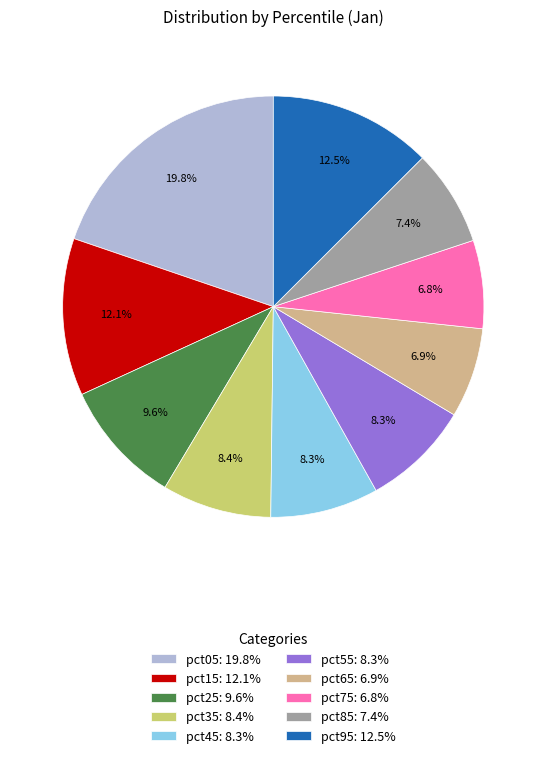

Which slice is the largest?

pct05